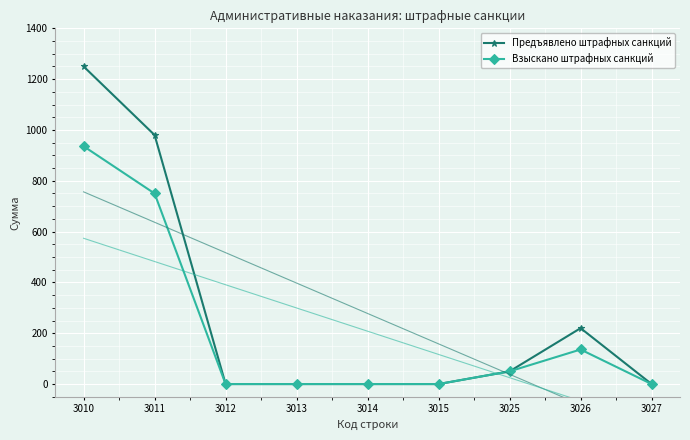

Is it true that Предъявлено штрафных санкций equals 1250 at 3010?

True